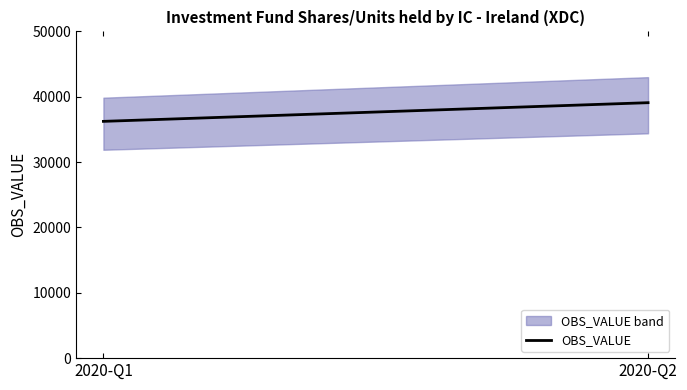

Rank the categories by value from highest to lowest.

2020-Q2, 2020-Q1